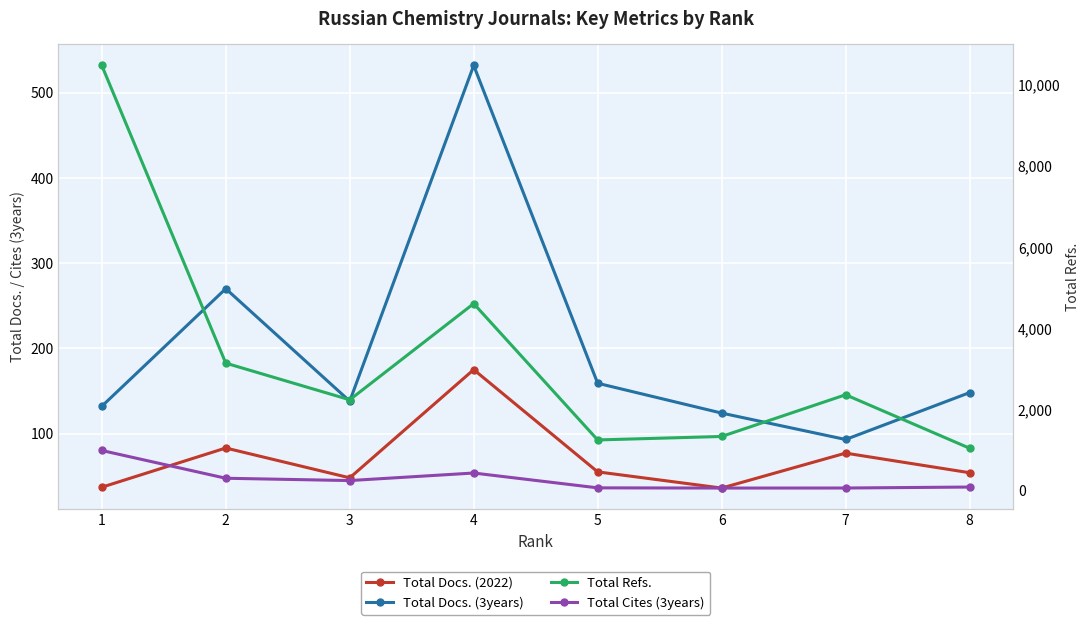

Reading left to right, transcribe all the data shown in this chart.

Total Docs. (2022): 37	83	48	175	55	36	77	54
Total Docs. (3years): 132	270	138	532	159	124	93	148
Total Refs.: 10484	3139	2235	4608	1244	1330	2359	1040
Total Cites (3years): 984	299	242	428	62	57	58	82